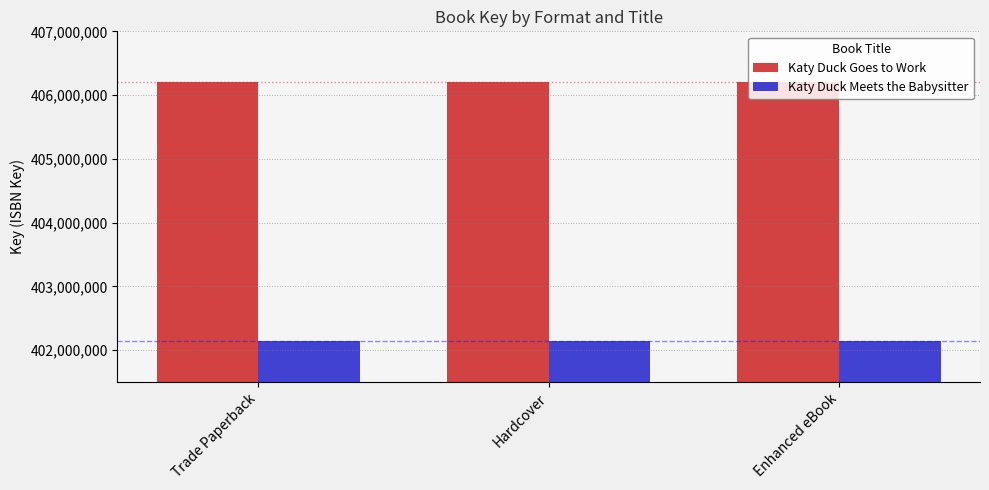

Read the Katy Duck Meets the Babysitter value at Enhanced eBook.

402147620